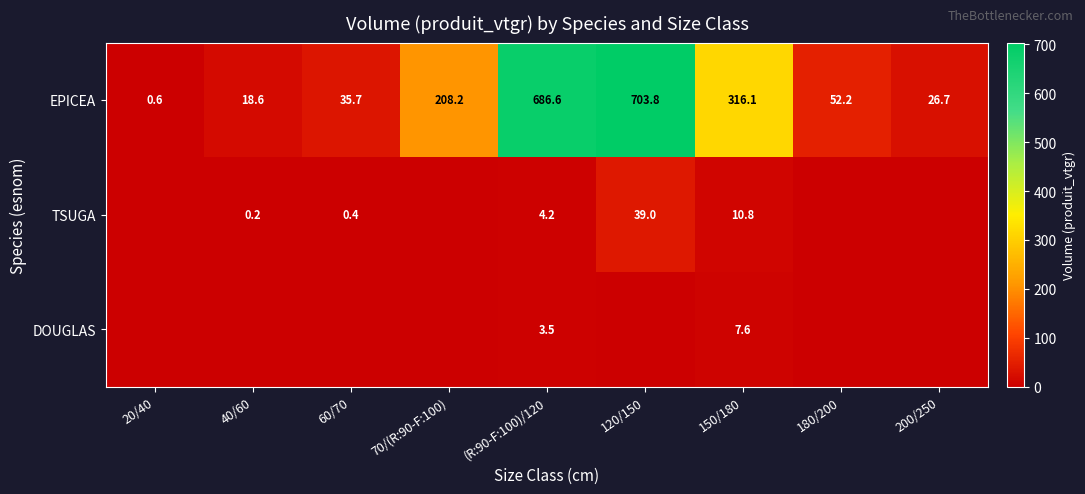

Which has a higher value, 180/200 or 40/60?

180/200